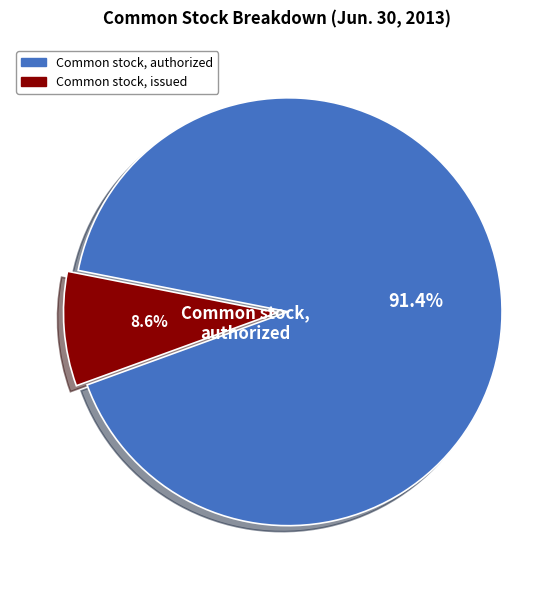

Which slice is the largest?

Common stock, authorized